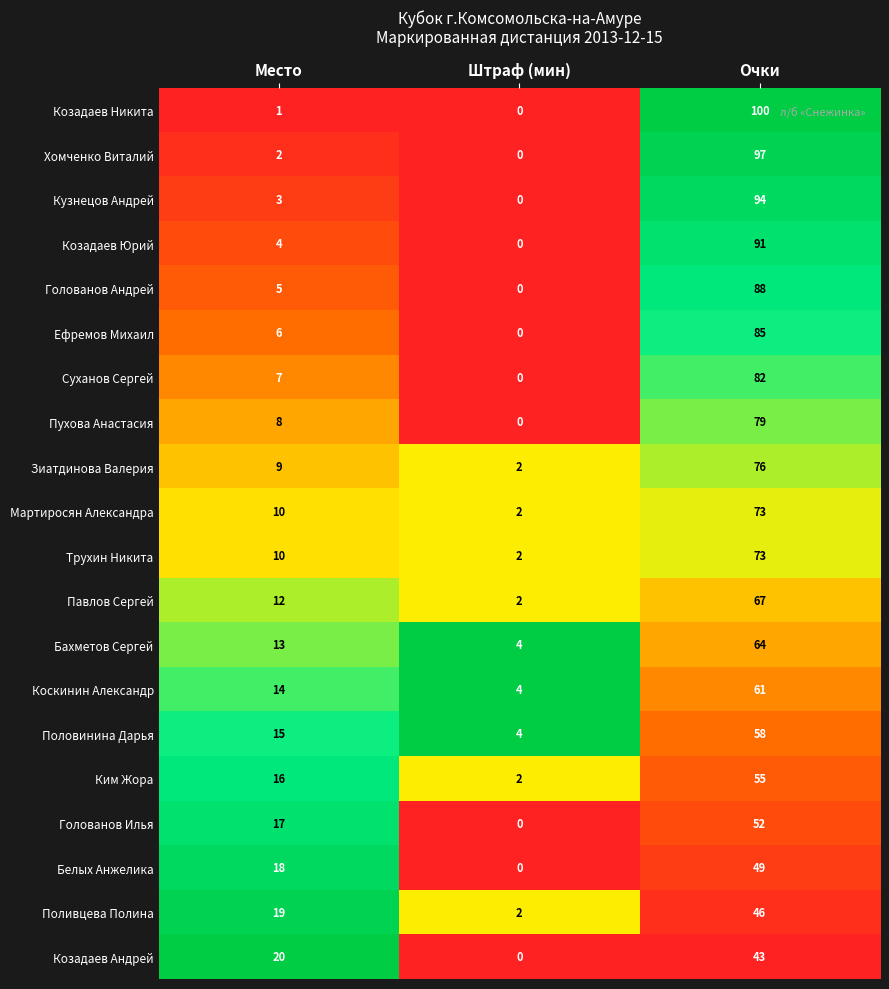

True or false: Коскинин Александр has a value of 14 at Место.

True